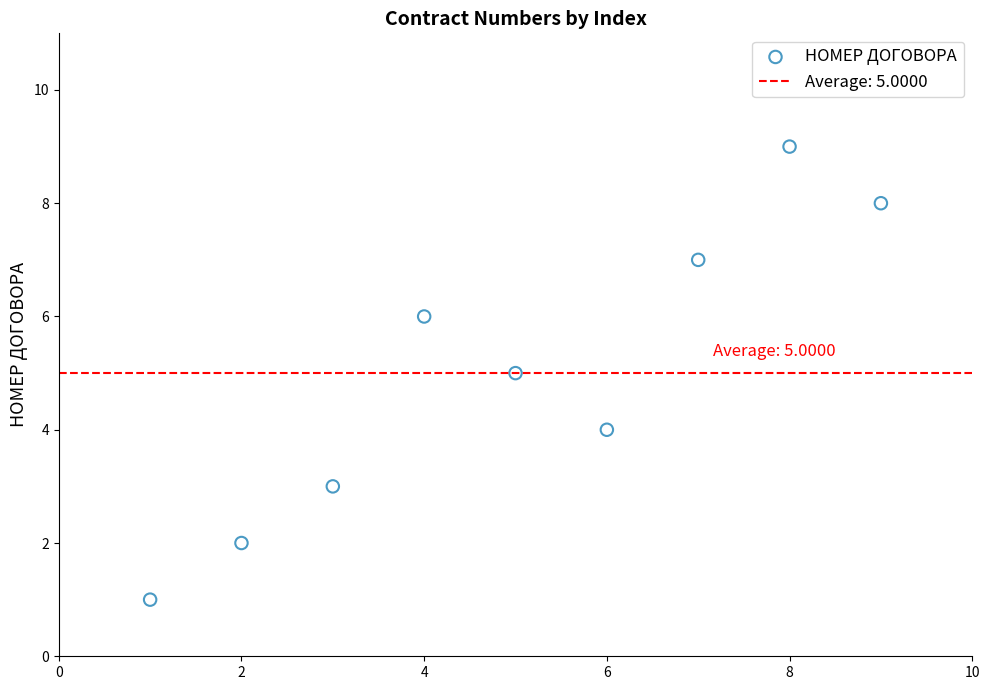

What is the range of Y values (max minus min)?

8